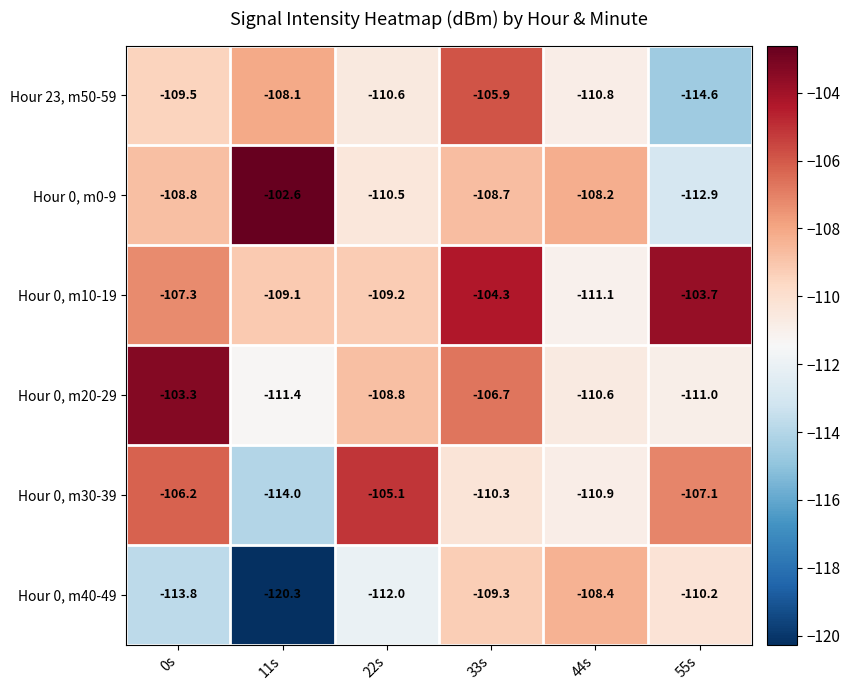

What is the total value across all series at 0s?

-648.9